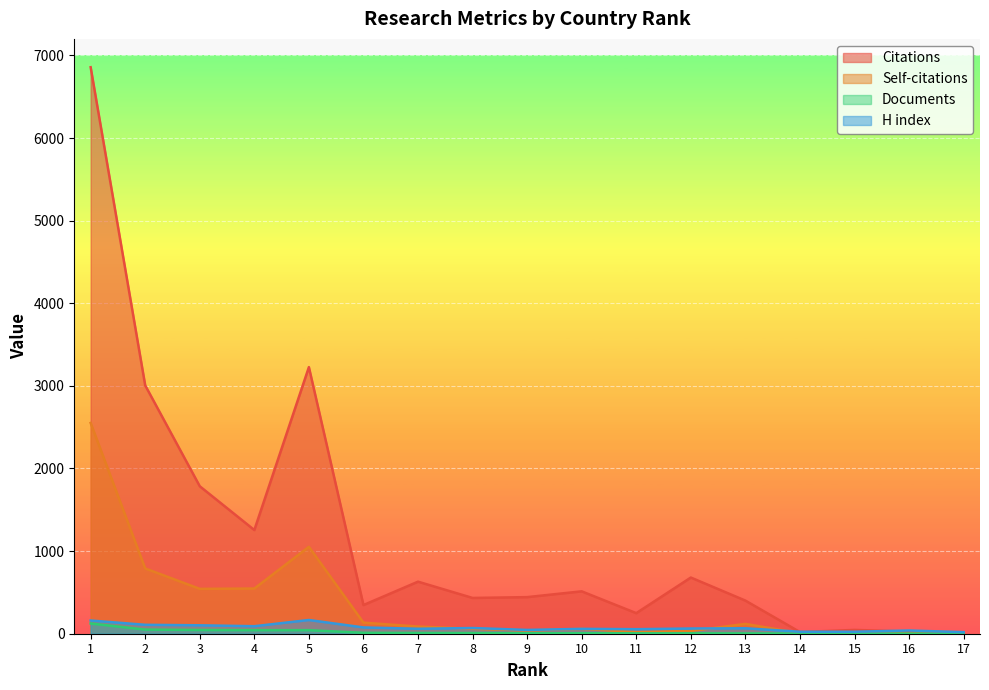

Reading left to right, list all the values displayed in this chart.

Citations: 6857	3006	1785	1255	3227	347	630	433	443	513	249	680	401	20	46	26	7
Self-citations: 2551	790	543	547	1052	134	87	60	39	58	21	33	119	7	4	1	1
Documents: 124	50	45	43	43	11	9	8	6	6	5	5	4	2	1	1	1
H index: 160	108	102	91	166	76	60	69	46	59	55	63	66	24	24	39	19